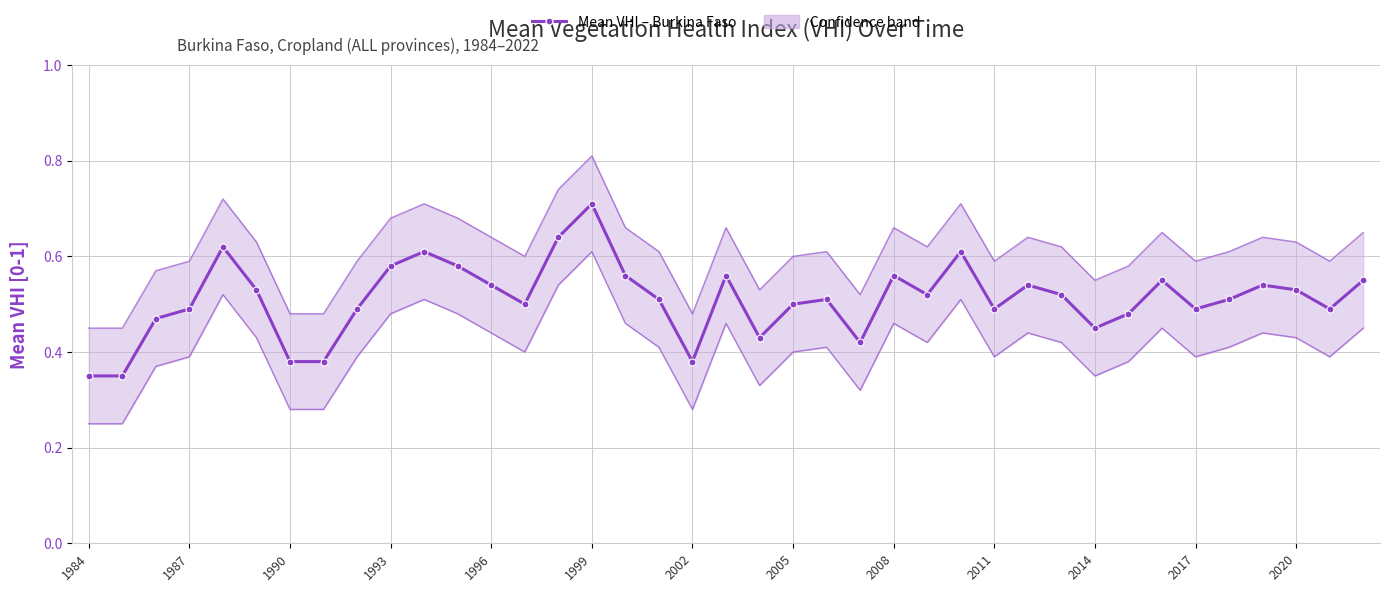

What is the value of the 16th point from the left?

0.7